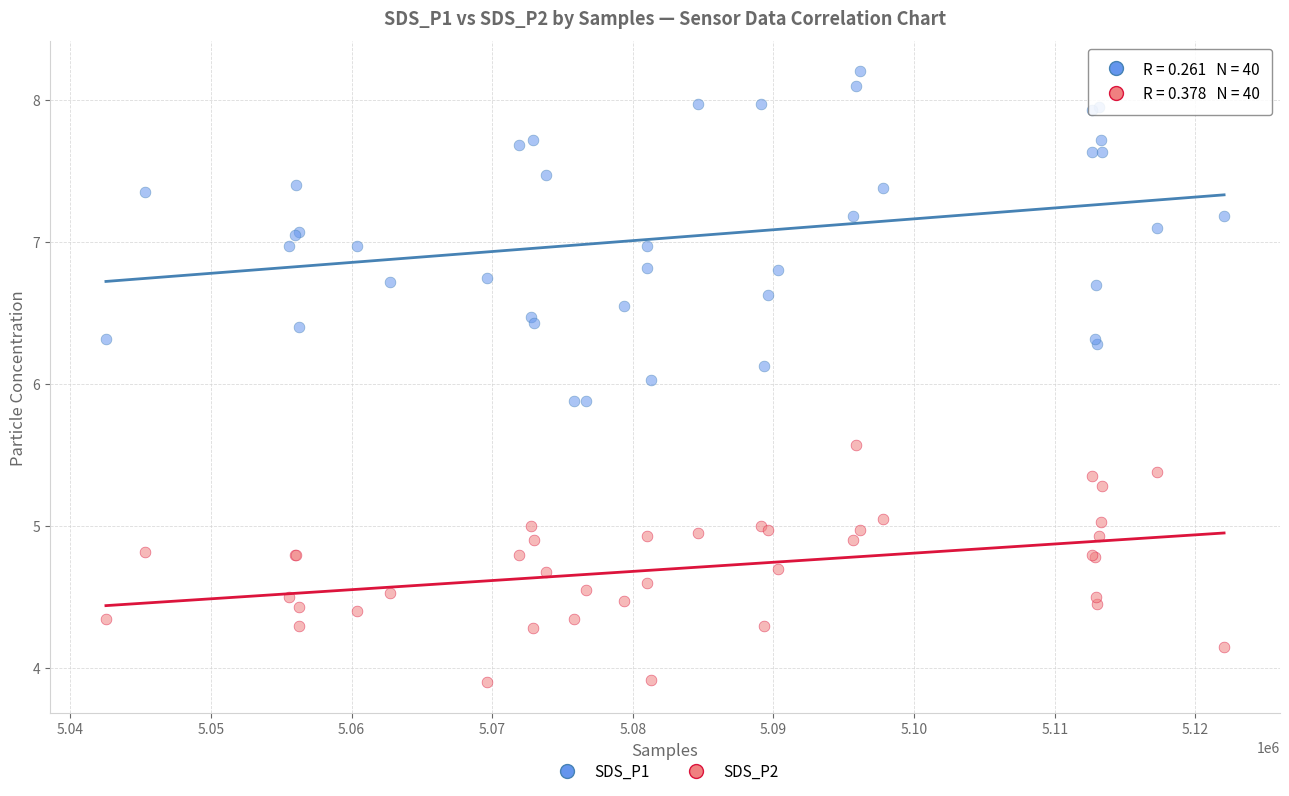

Which series has the largest Y range (max minus min)?

SDS_P1